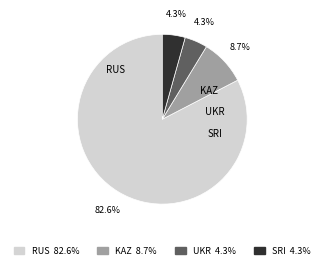

To the nearest percent, what is the combined percentage of SRI and KAZ?

13%